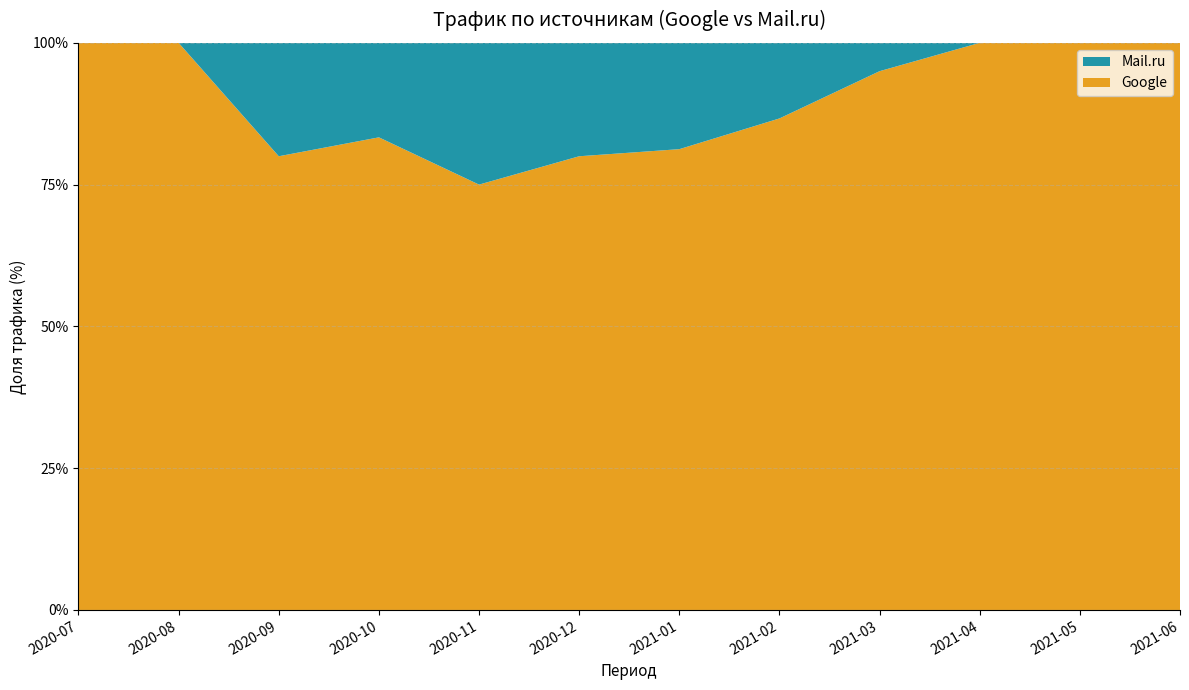

Reading left to right, transcribe all the data shown in this chart.

Google: 2020-07=3	2020-08=2	2020-09=4	2020-10=5	2020-11=6	2020-12=4	2021-01=13	2021-02=13	2021-03=19	2021-04=5	2021-05=3	2021-06=1
Mail.ru: 2020-07=0	2020-08=0	2020-09=1	2020-10=1	2020-11=2	2020-12=1	2021-01=3	2021-02=2	2021-03=1	2021-04=0	2021-05=0	2021-06=0